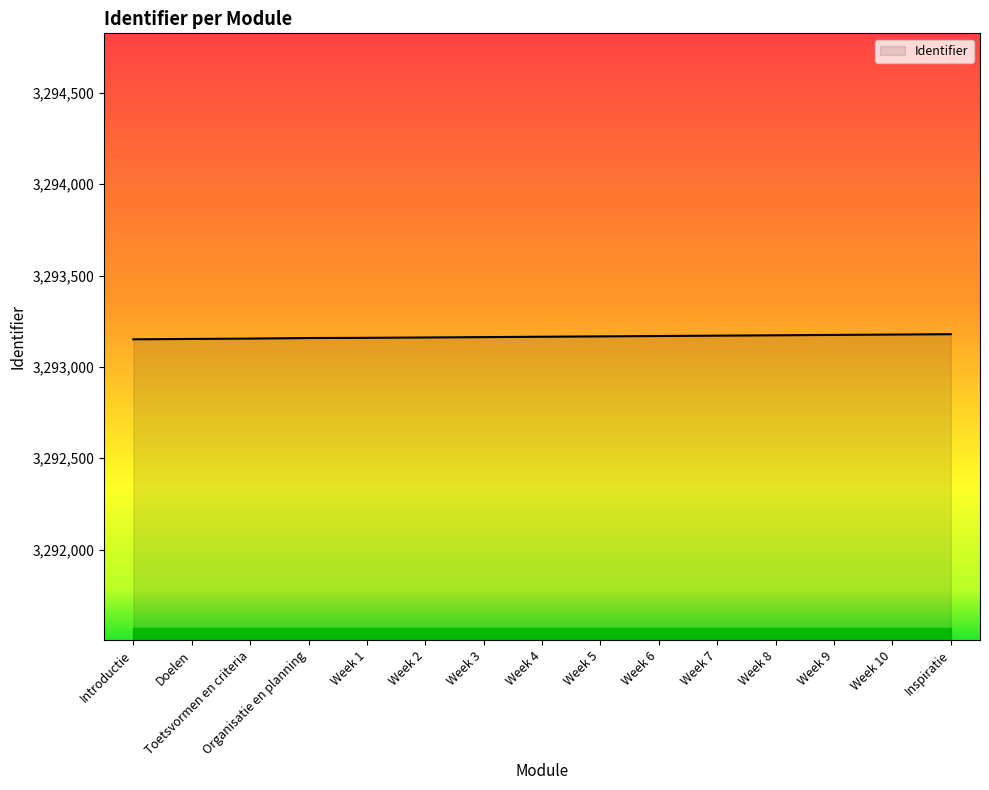

True or false: the data shows 3293155 at Toetsvormen en criteria.

True